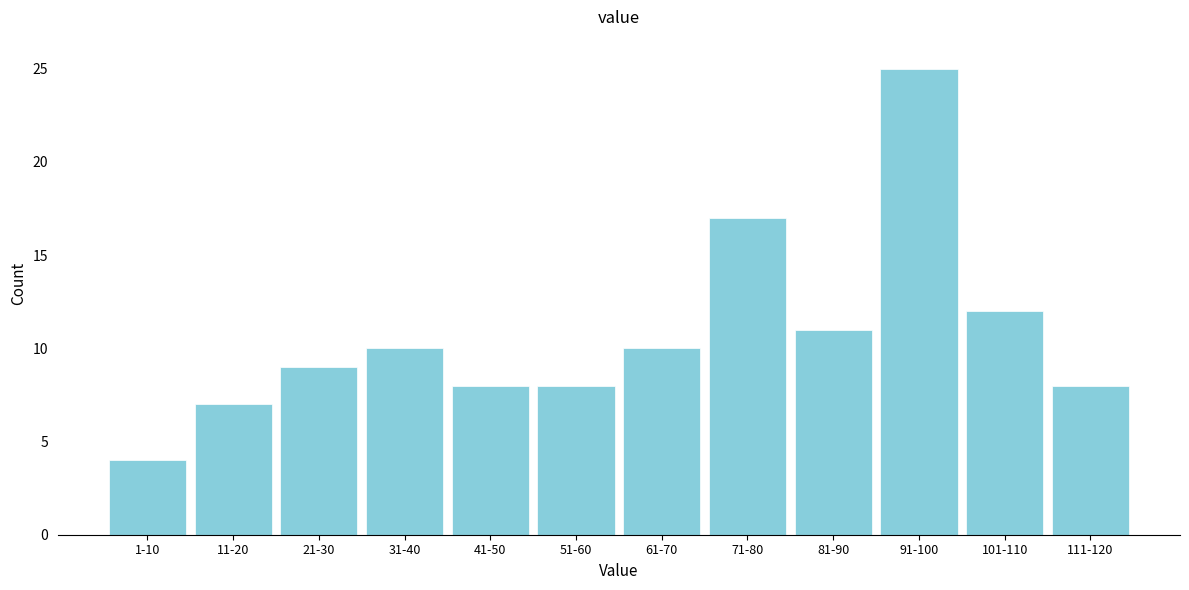

Reading left to right, what are all the values shown in this chart?

1-10=4	11-20=7	21-30=9	31-40=10	41-50=8	51-60=8	61-70=10	71-80=17	81-90=11	91-100=25	101-110=12	111-120=8